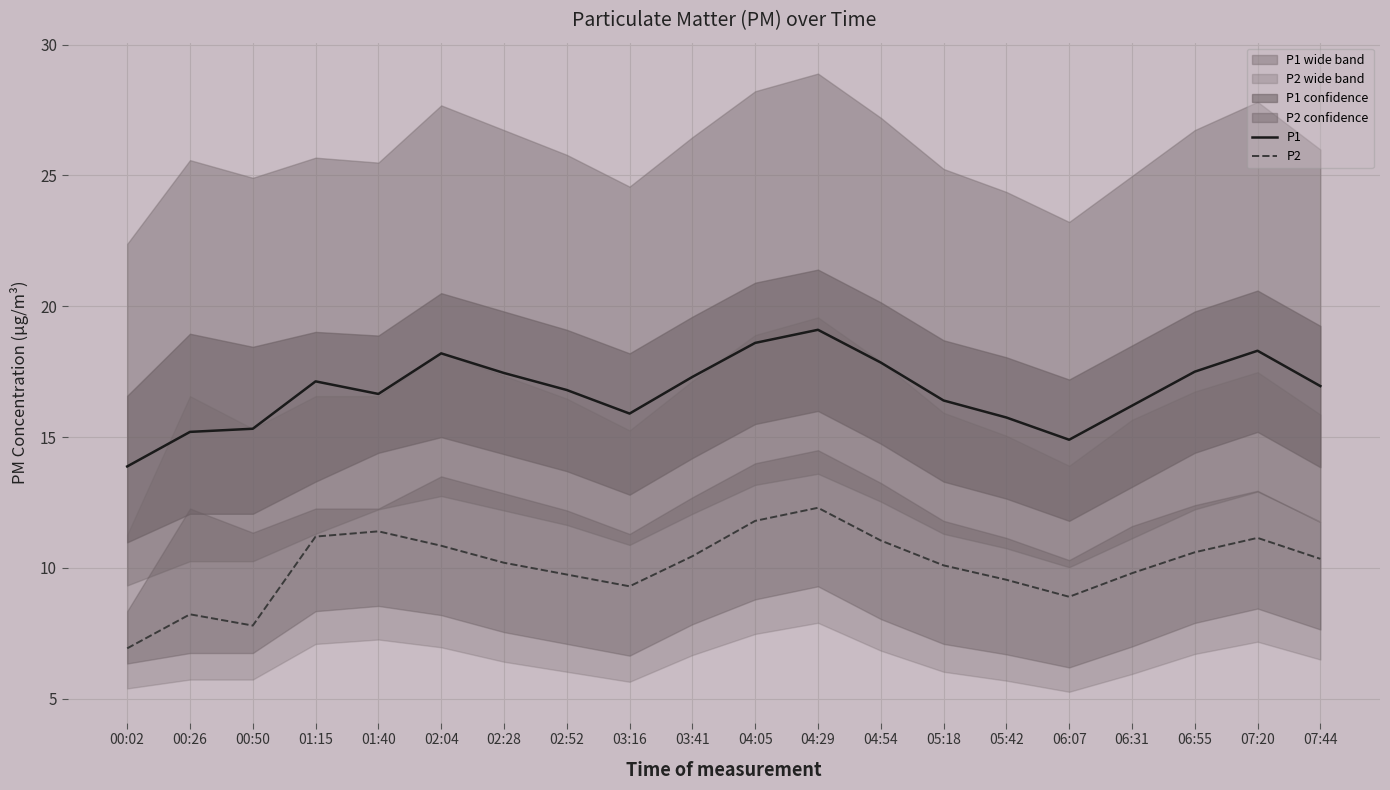

At which category is the sum across all series the highest?

04:29